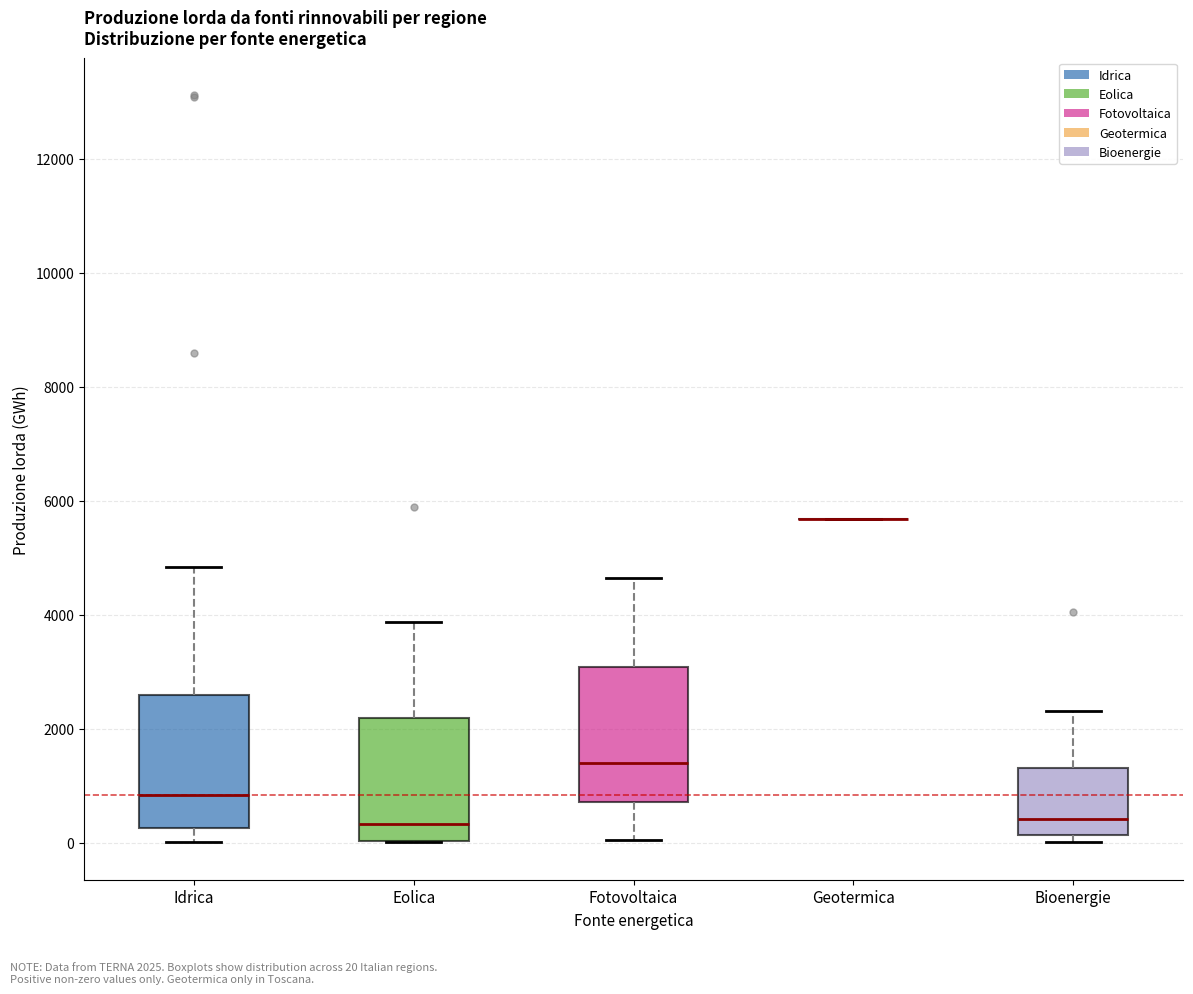

Reading left to right, transcribe this box plot: for each box, give where its median line is, the range the box spans, and where its two whiskers end, as read against the y-axis. The values are not printed on the chart, so give them approximately, as read against the axis.

Idrica: median 800, box 200 to 2600, whiskers 0 to 4800
Eolica: median 400, box 0 to 2200, whiskers 0 to 3800
Fotovoltaica: median 1400, box 800 to 3000, whiskers 0 to 4600
Geotermica: box collapsed to a line at 5600, whiskers 5600 to 5600
Bioenergie: median 400, box 200 to 1400, whiskers 0 to 2400